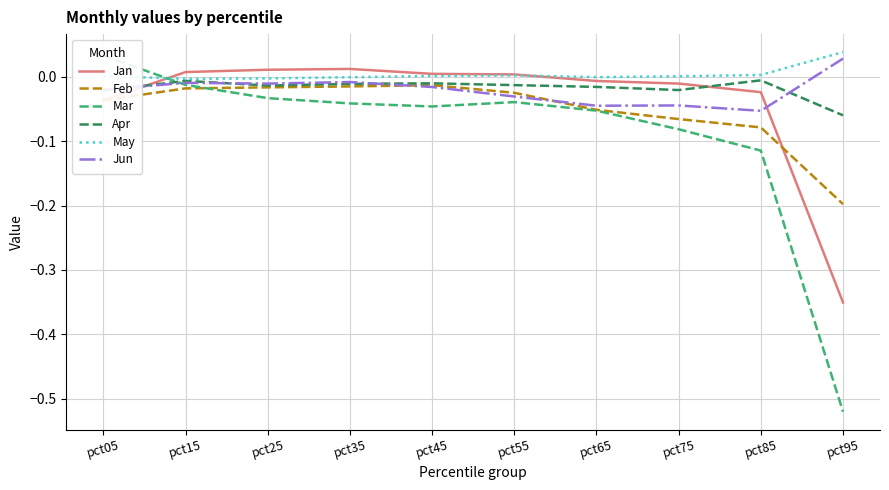

Does the chart have visible grid lines?

Yes